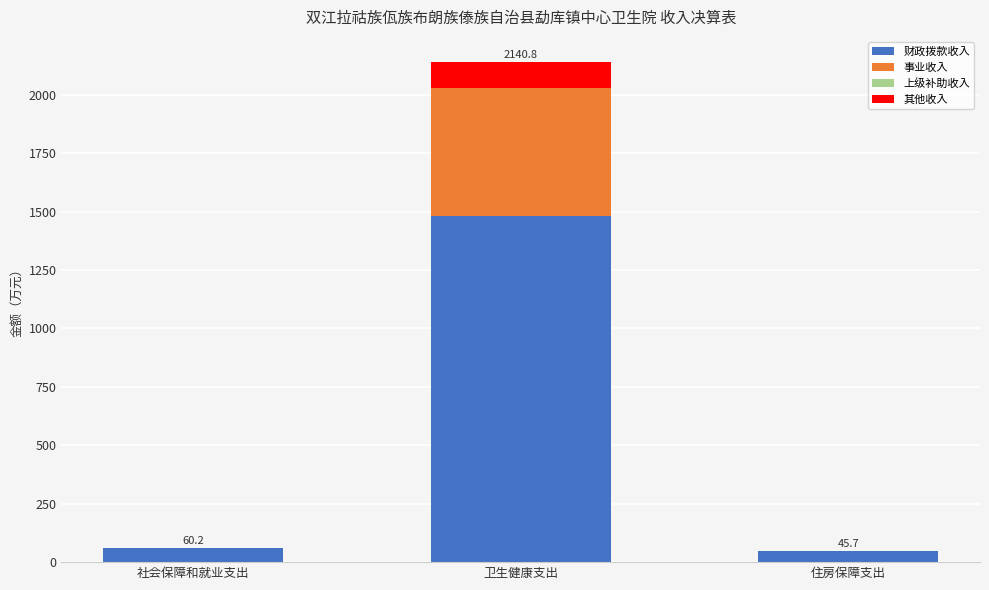

At which category is the sum across all series the highest?

卫生健康支出